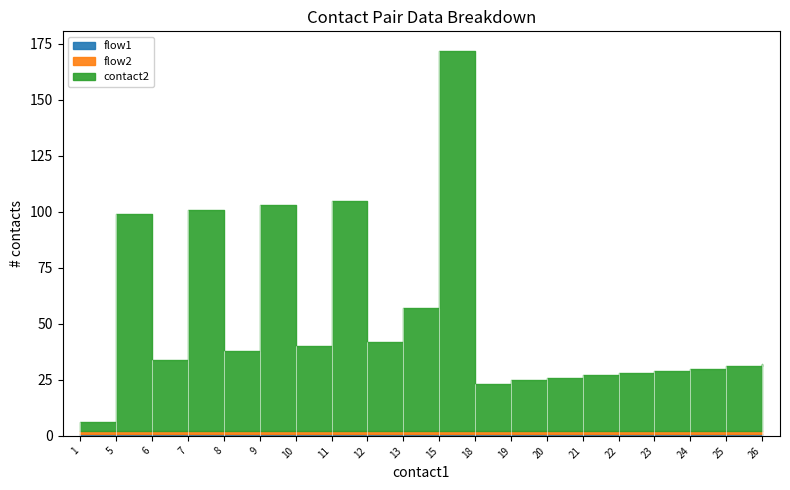

What is the value of the flow2 point at the 17th from the left?

1